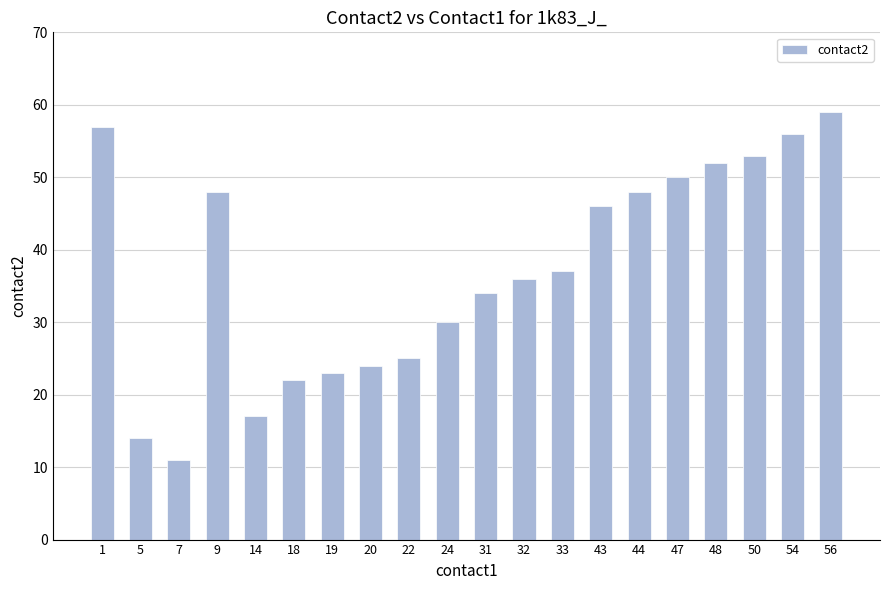

Reading left to right, transcribe all the data shown in this chart.

57	14	11	48	17	22	23	24	25	30	34	36	37	46	48	50	52	53	56	59